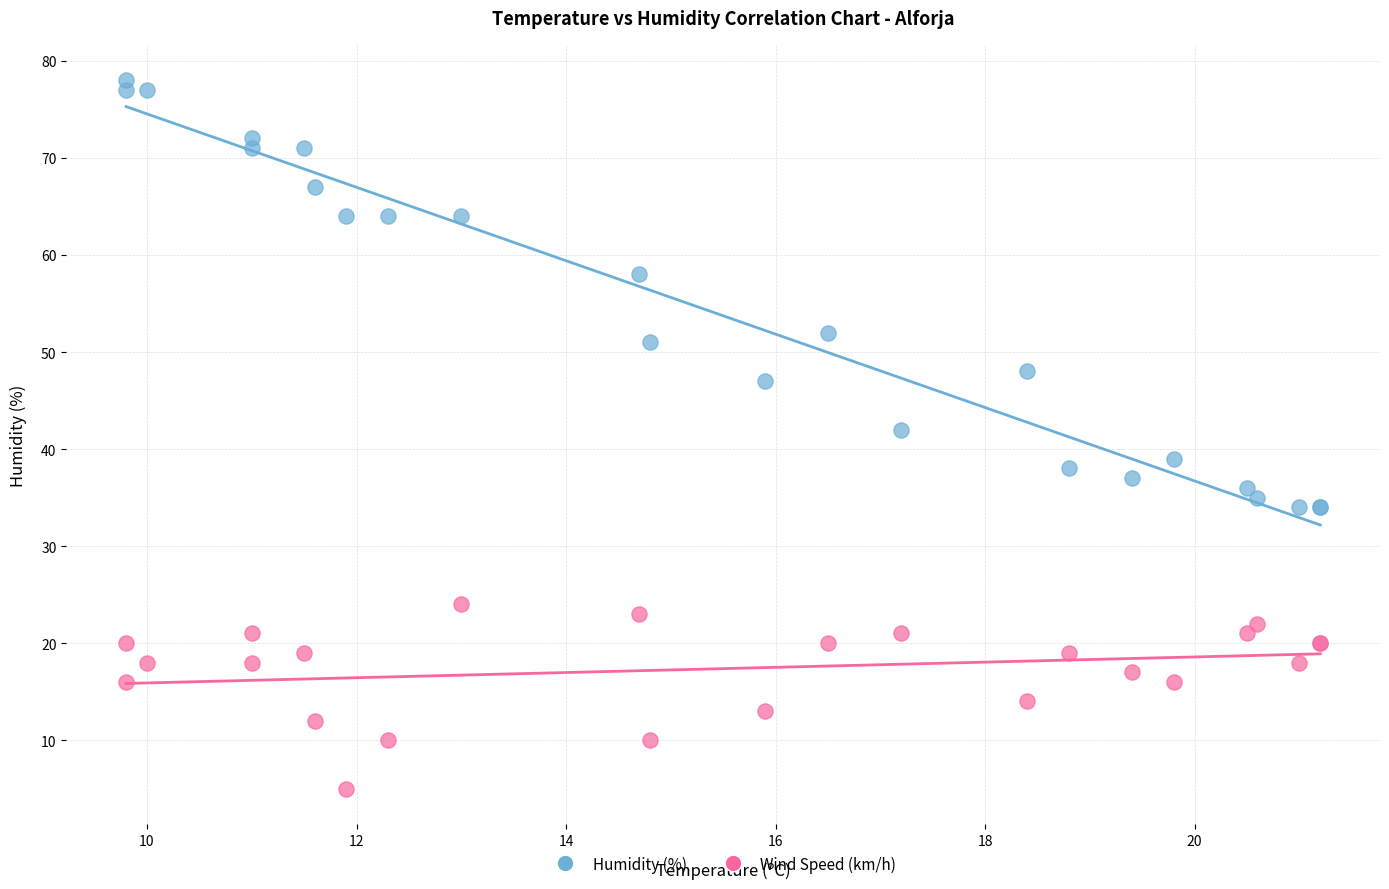

Across all series, what Y value is closest to 41?

42